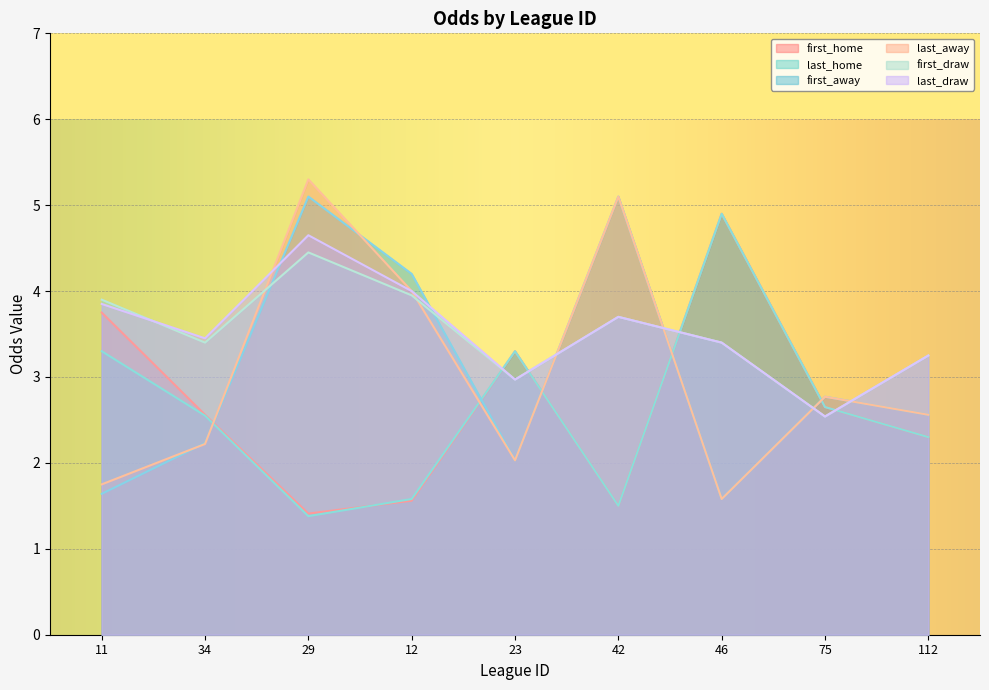

The value of first_draw at 75 is 3.8. True or false?

False